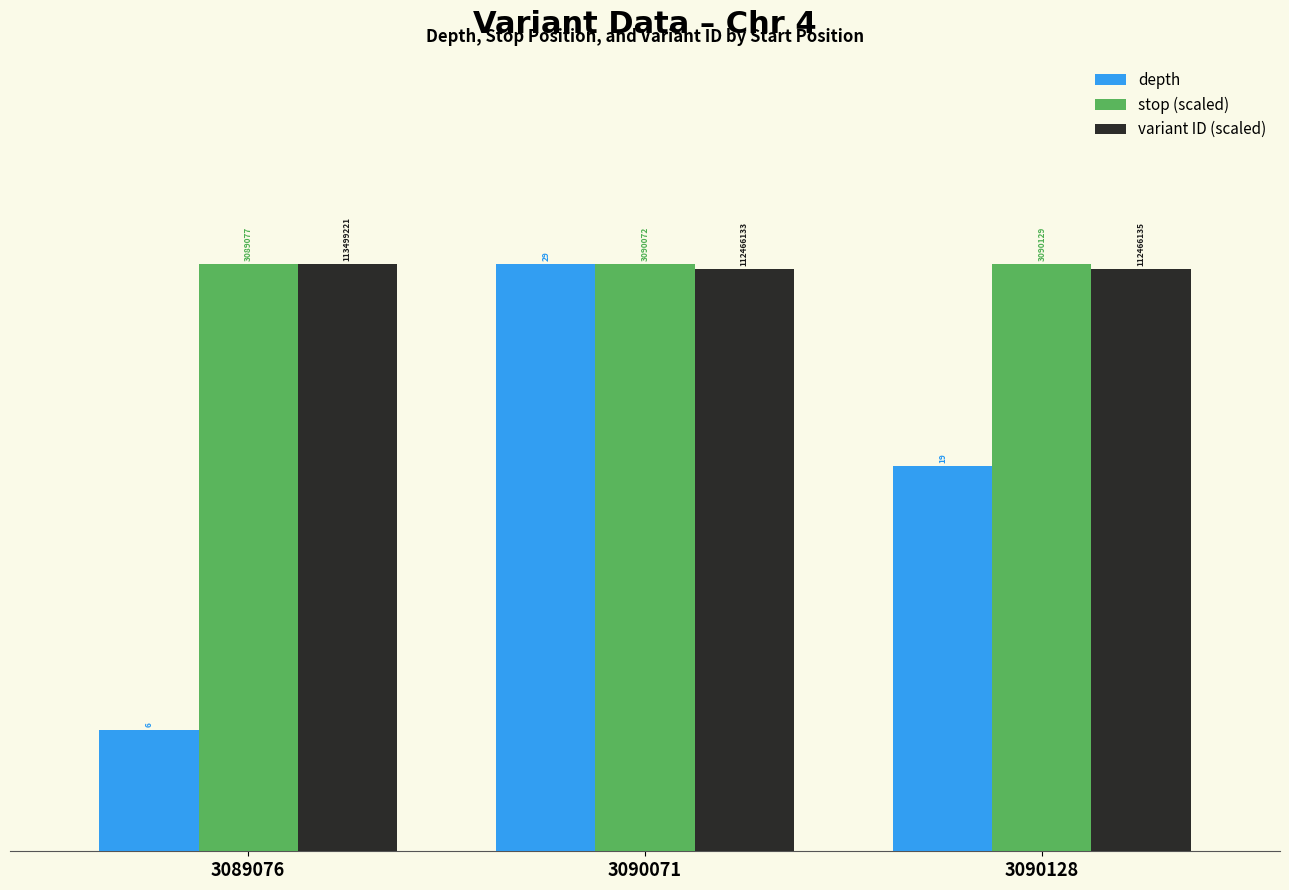

True or false: variant ID (scaled) has a value of 14.6 at 3090128.

False